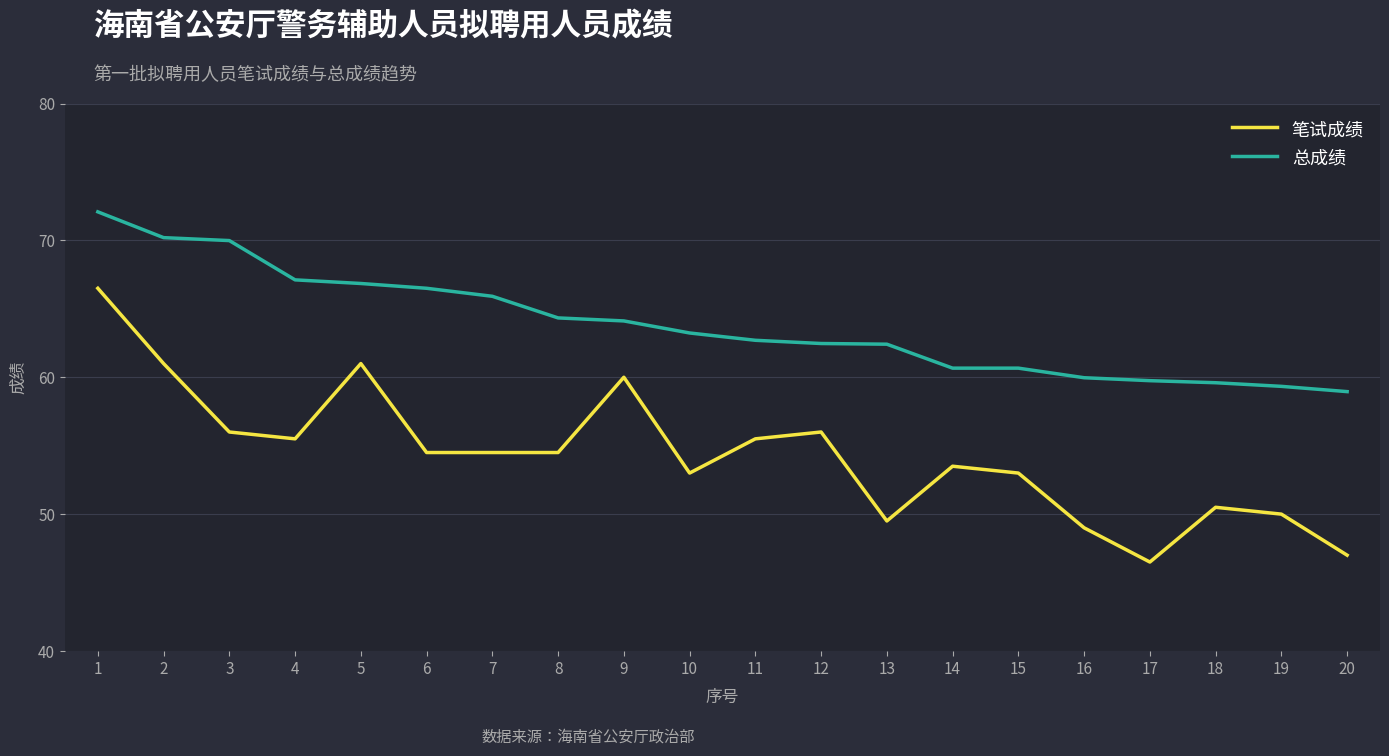

What is the average value of the 总成绩 series?

63.8